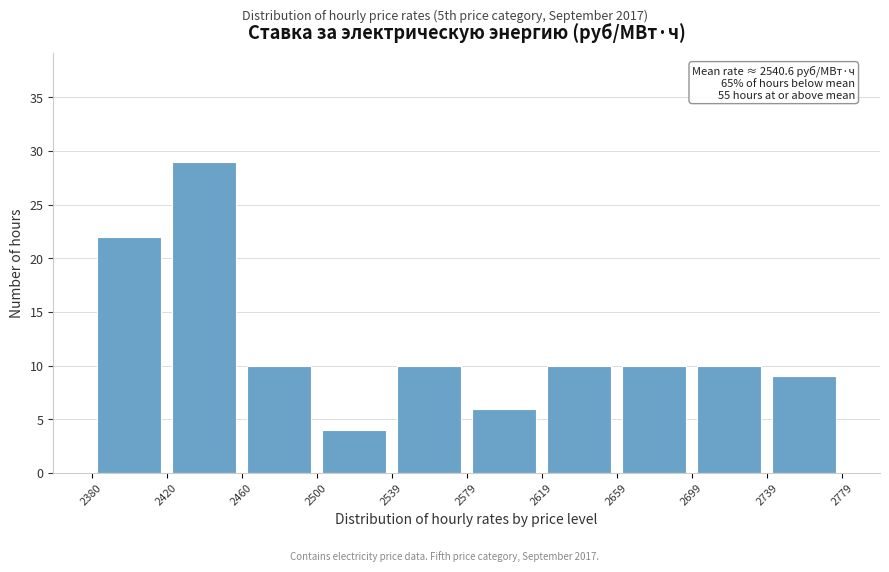

Over which range of the x-axis is the bar tallest?

2420 to 2460